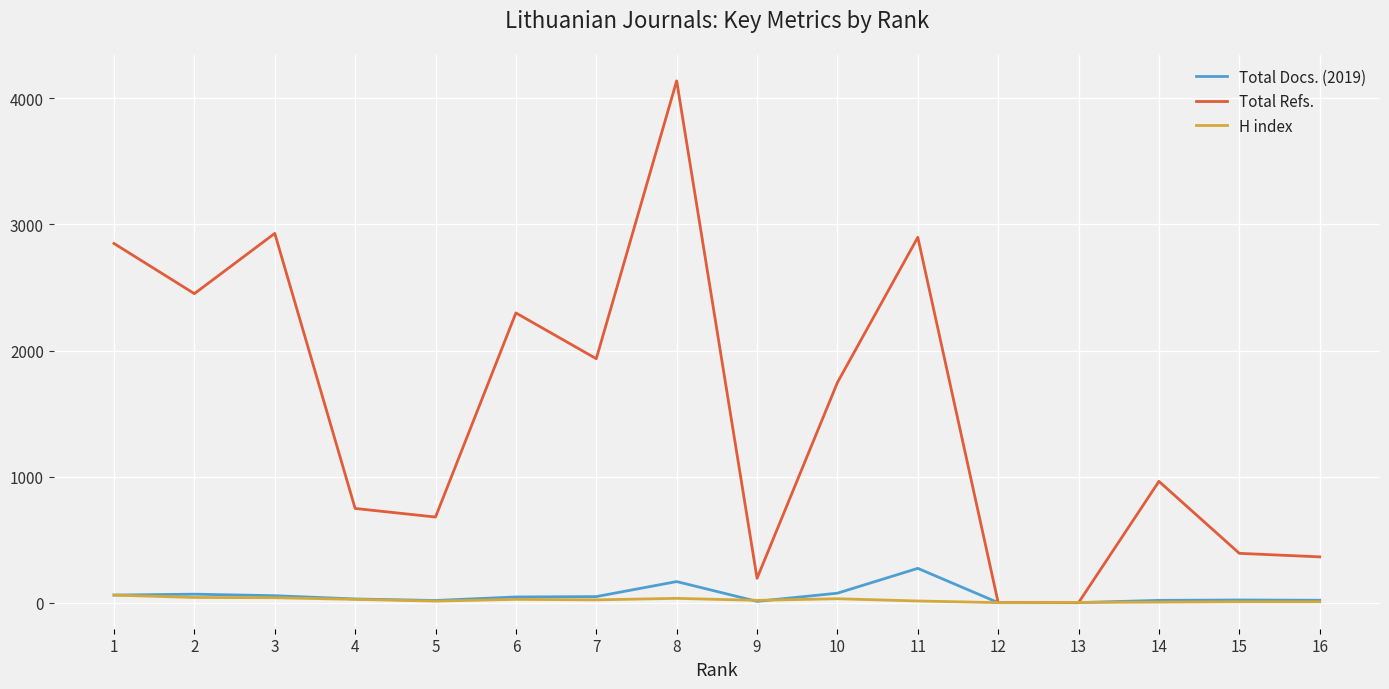

The value of H index at 12 is 0. True or false?

True